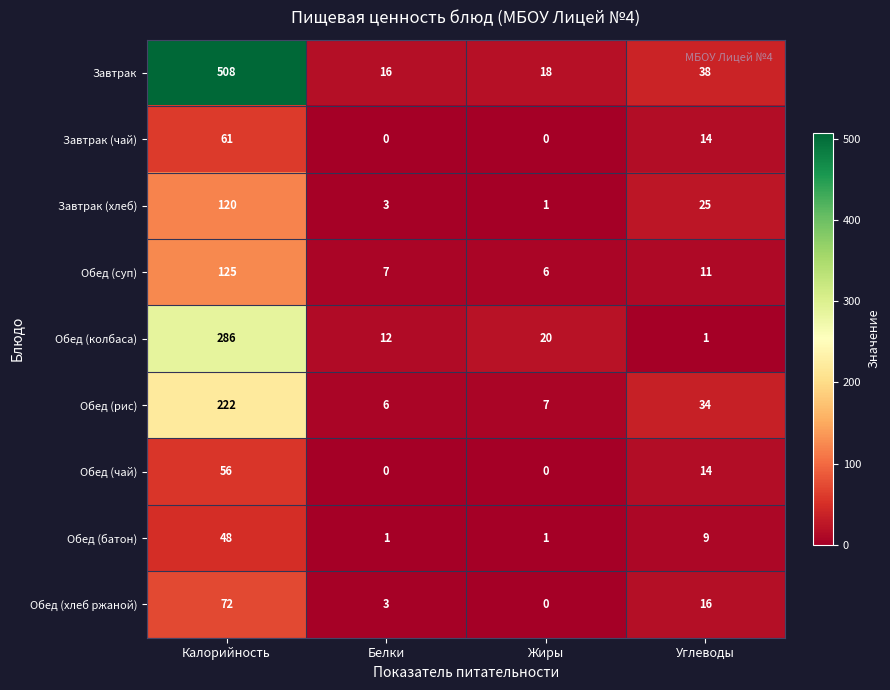

At which category is the sum across all series the highest?

Калорийность